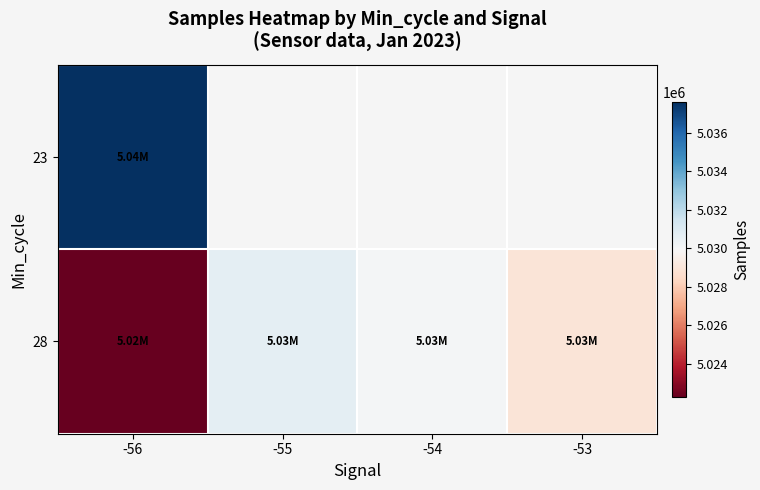

What is the maximum value shown in the chart?

5037645.0